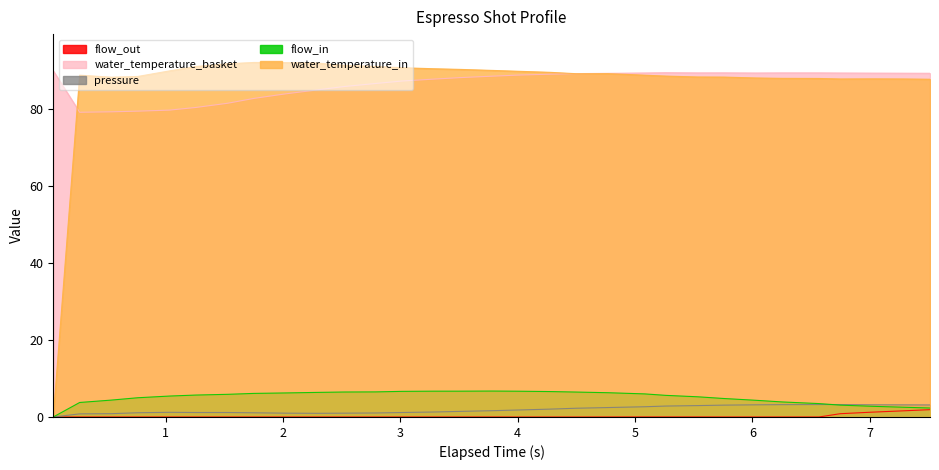

True or false: flow_in and water_temperature_basket cross at least once.

False